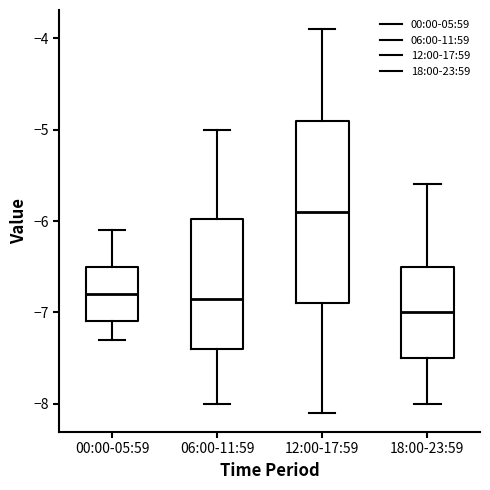

Where is the lower edge of the box for 06:00-11:59 on the y-axis? The values are not printed on the chart, so give them approximately, as read against the axis.

-7.4